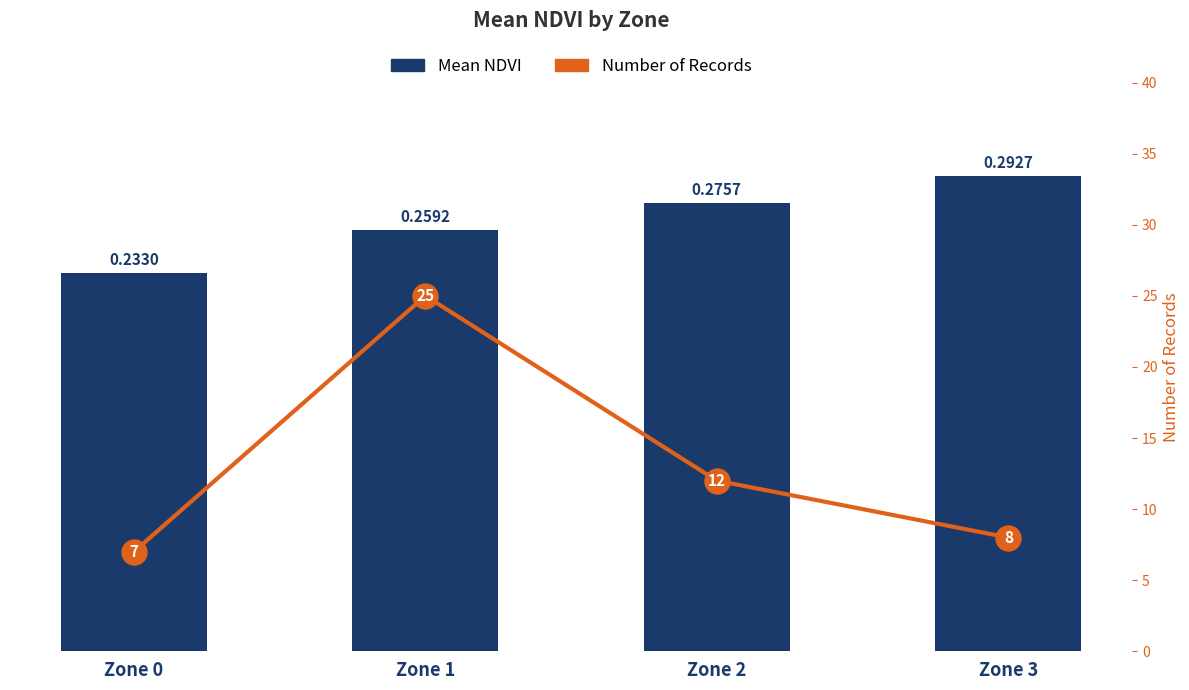

Which label corresponds to the smallest value in the chart?

Zone 0